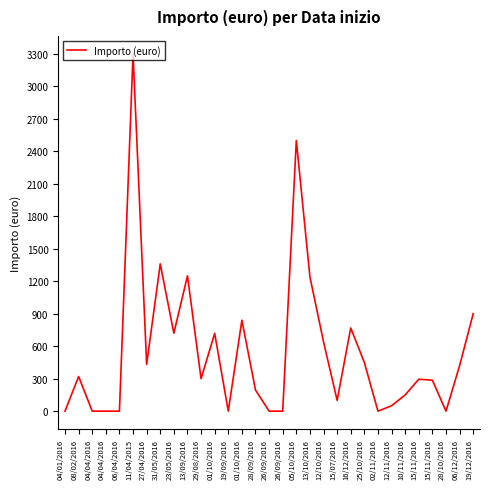

At which label is the value closest to 1650?

31/05/2016